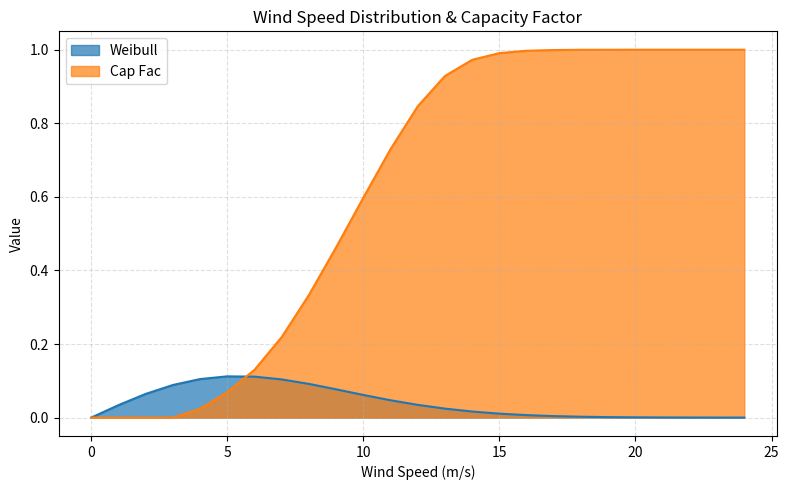

At which category does Weibull reach its first local peak?

5